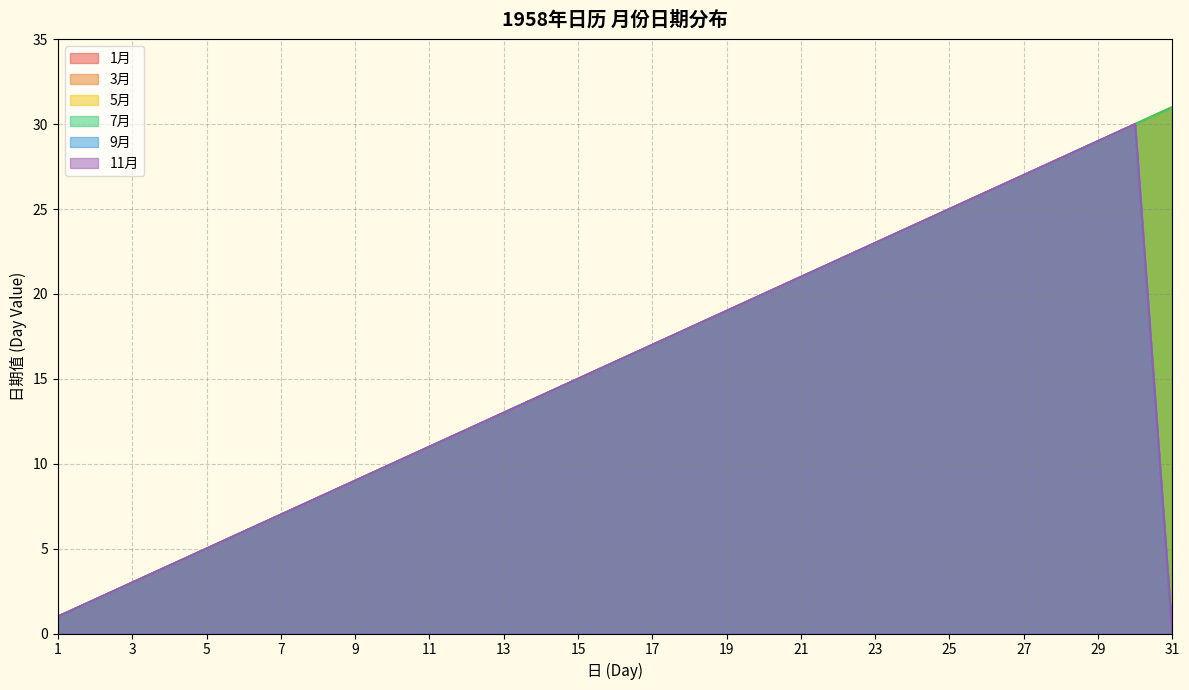

What is the difference between the second highest and second lowest values in the 1月 series?

28